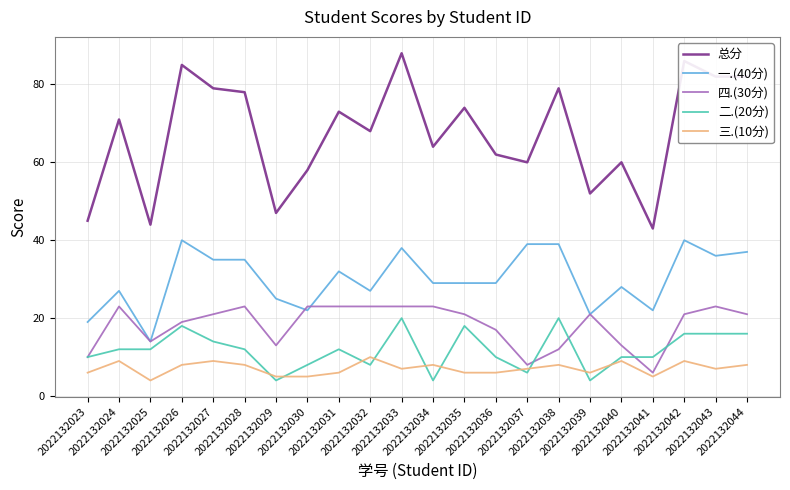

What is the average value of the 一.(40分) series?

30